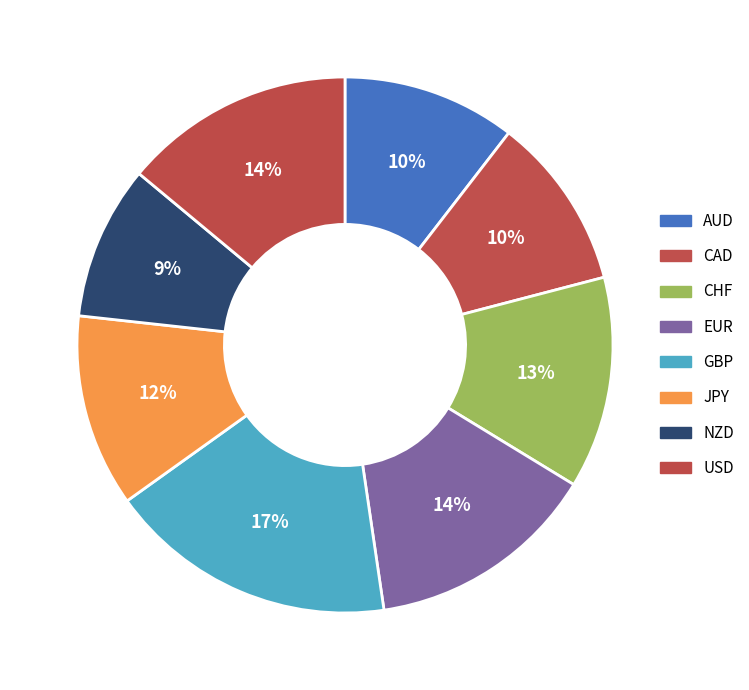

To the nearest percent, what is the average slice percentage?

12%